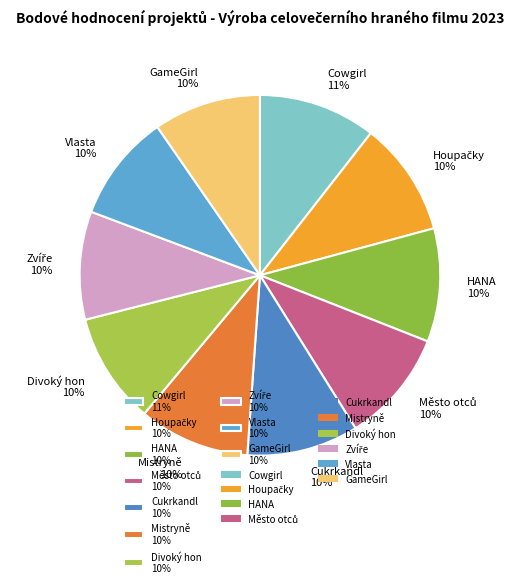

To the nearest percent, what is the average slice percentage?

10%